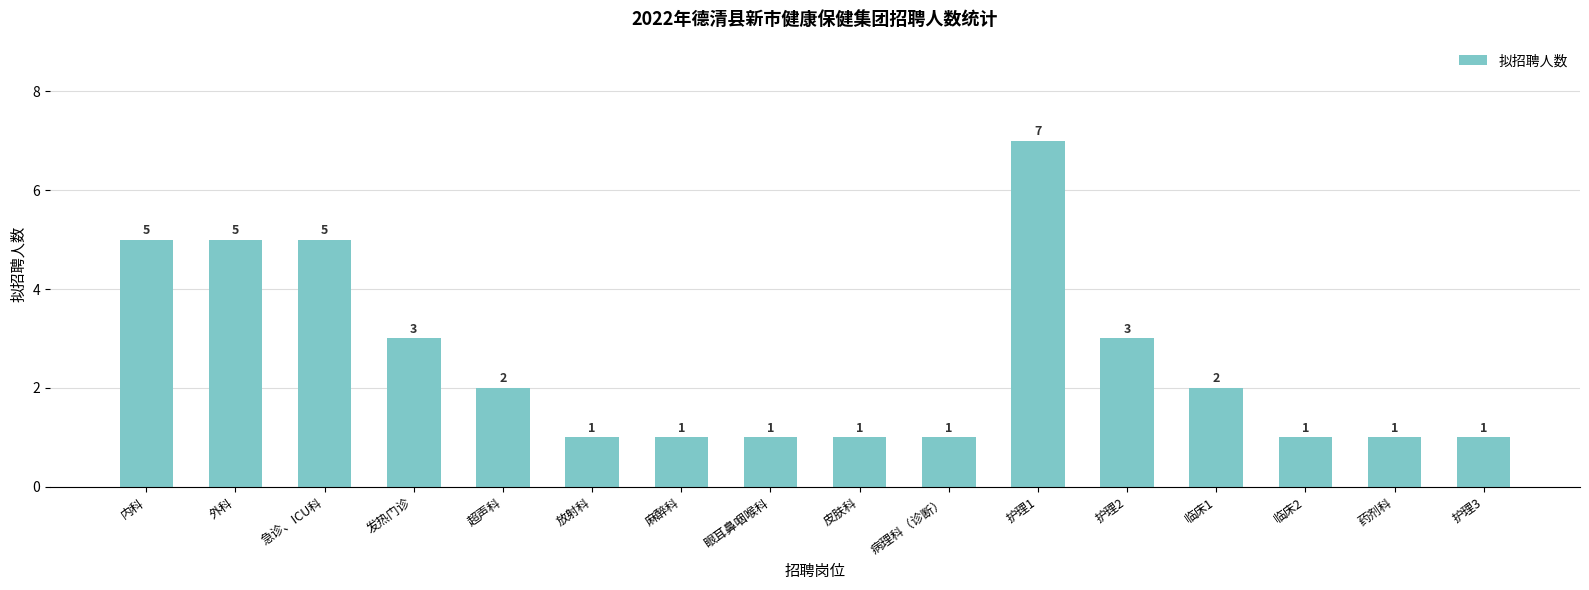

The value at 病理科（诊断） is 1. True or false?

True